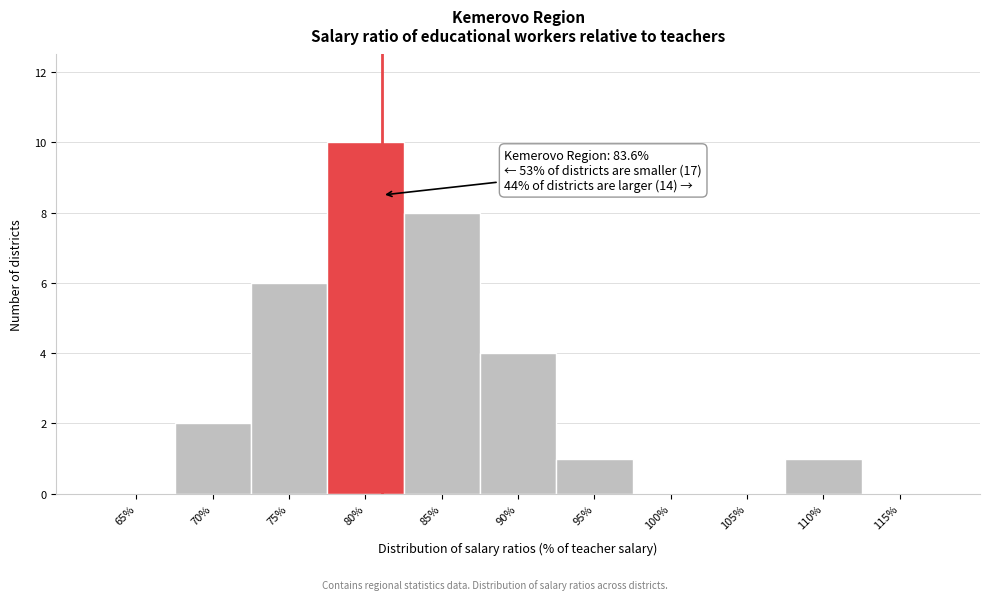

Reading left to right, transcribe all the data shown in this chart.

65%=0	70%=2	75%=6	80%=10	85%=8	90%=4	95%=1	100%=0	105%=0	110%=1	115%=0